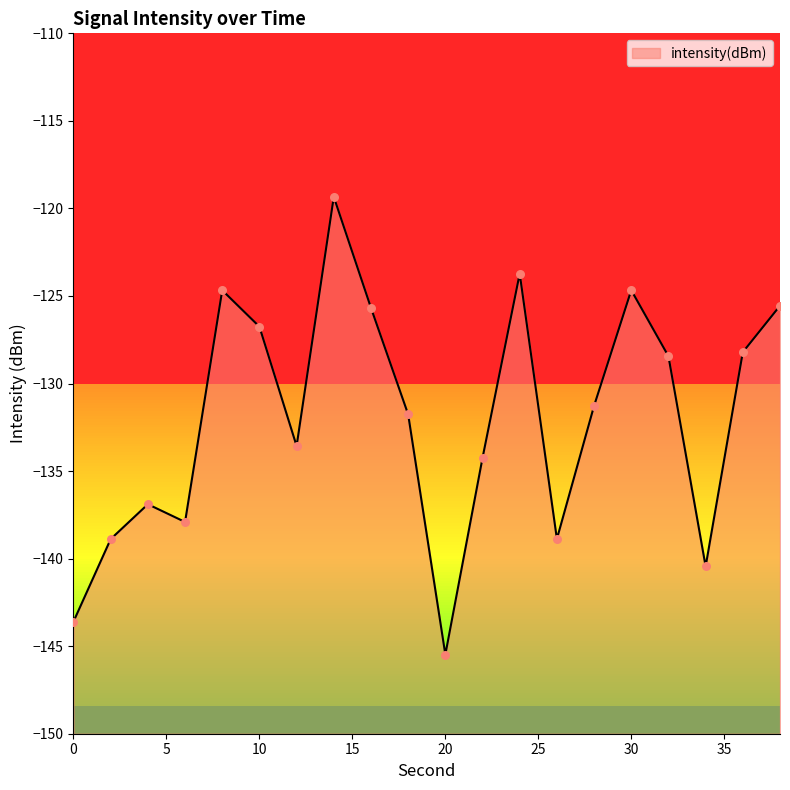

What is the change in value from 14 to 18?

-12.4